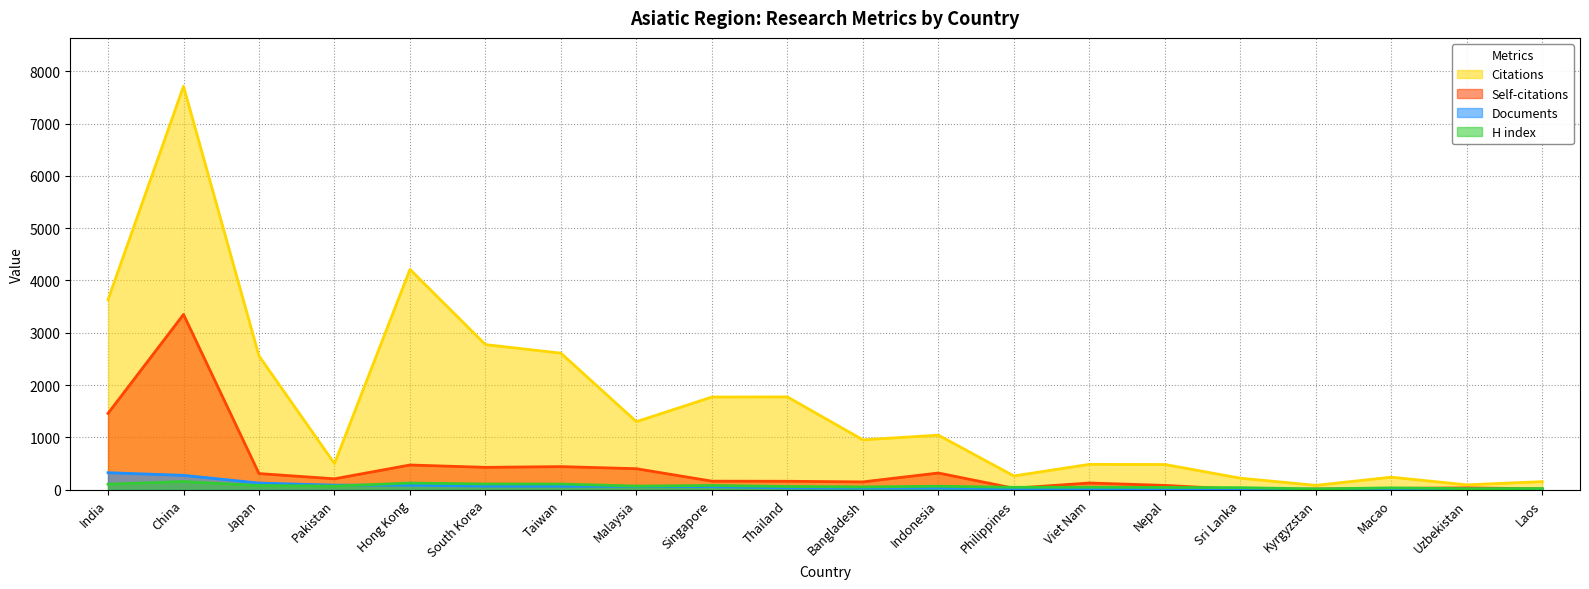

What is the lowest value of the Citations series?

85